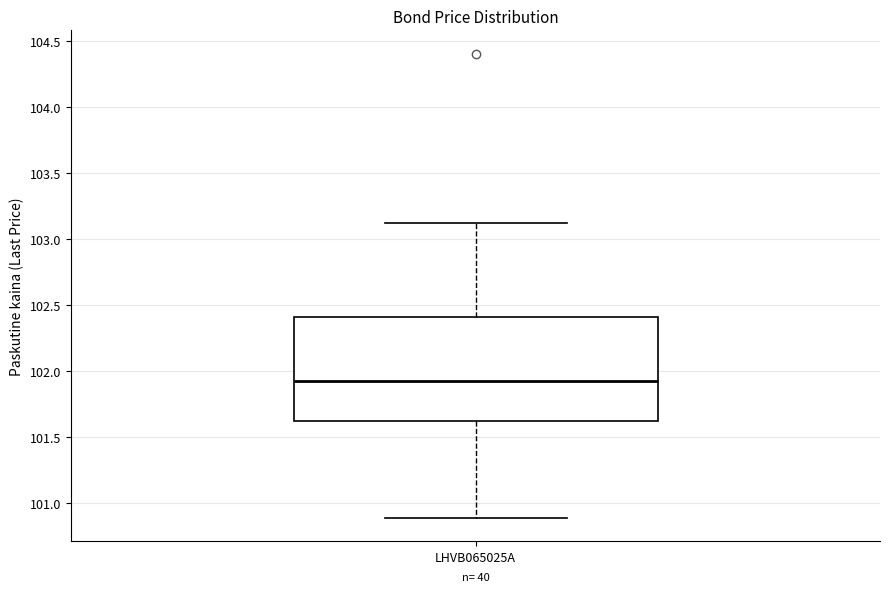

Read this box plot against the y-axis: the position of the median line, the range covered by the box, and the ends of both whiskers. The values are not printed on the chart, so give them approximately, as read against the axis.

median 101.95, box 101.60 to 102.40, whiskers 100.90 to 103.10